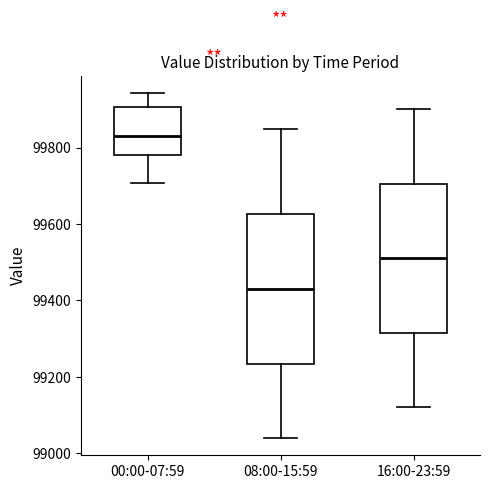

Where does the upper whisker of the box for 00:00-07:59 end on the y-axis? The values are not printed on the chart, so give them approximately, as read against the axis.

99940